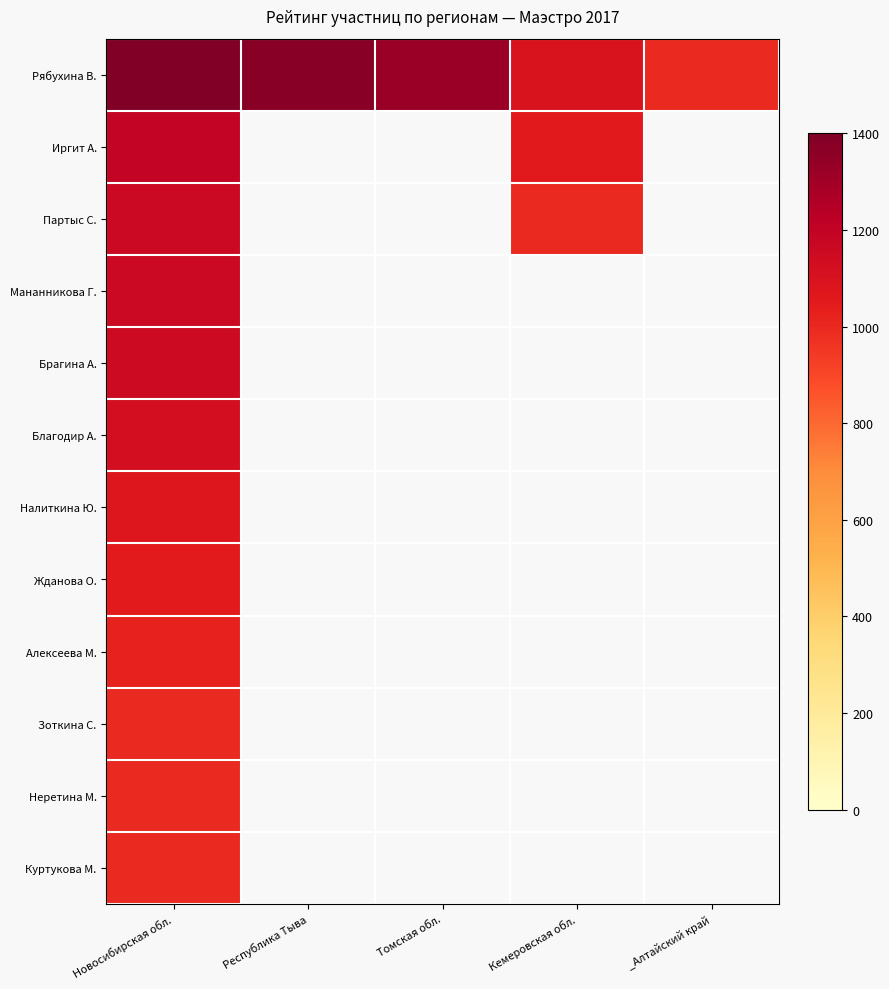

Which category has the highest value across all series?

Новосибирская обл.